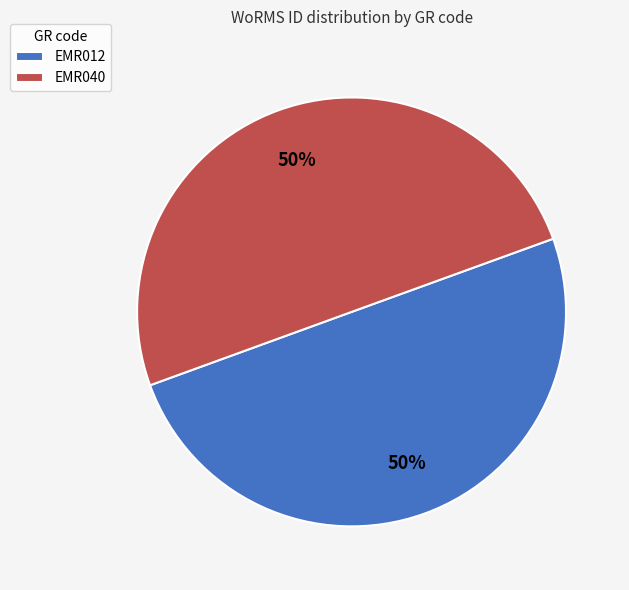

Approximately how many times larger is the value at EMR040 compared to EMR012?

1.0